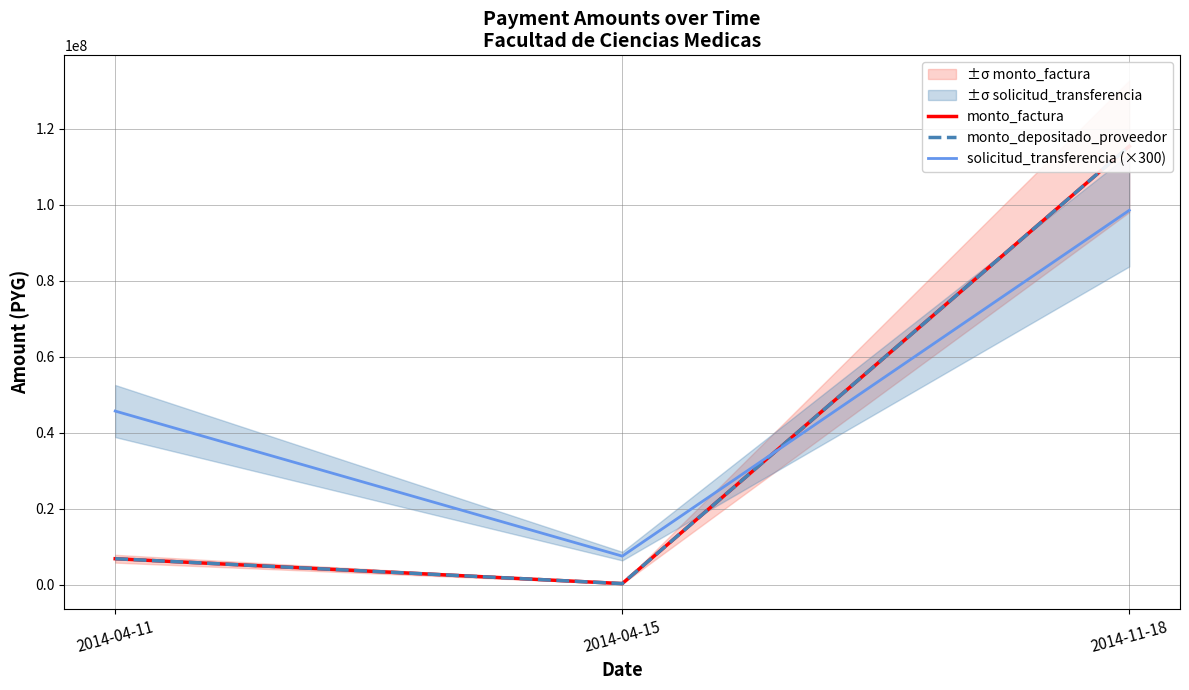

What is the sum of the solicitud_transferencia (×300) values at 2014-04-15 and 2014-04-11?

53218500